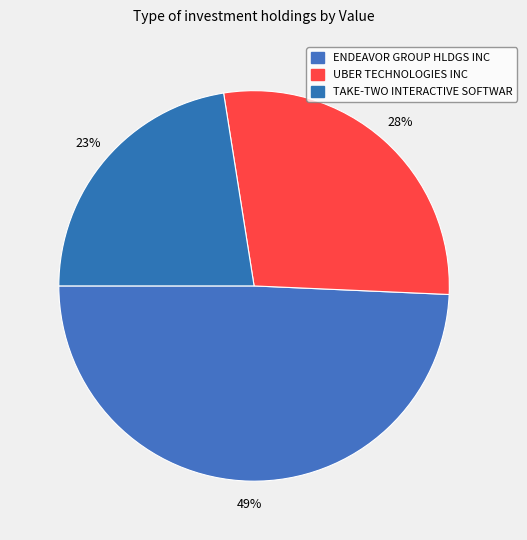

True or false: UBER TECHNOLOGIES INC accounts for 28% of the total.

True